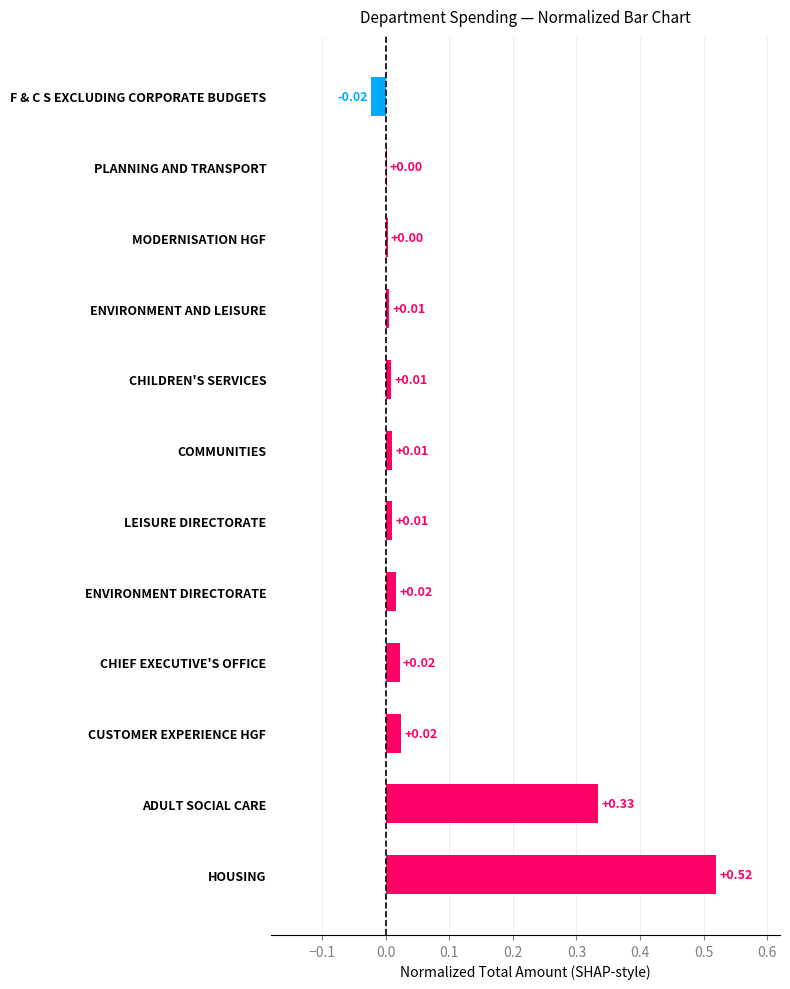

At which category does the chart reach its peak across all series?

HOUSING